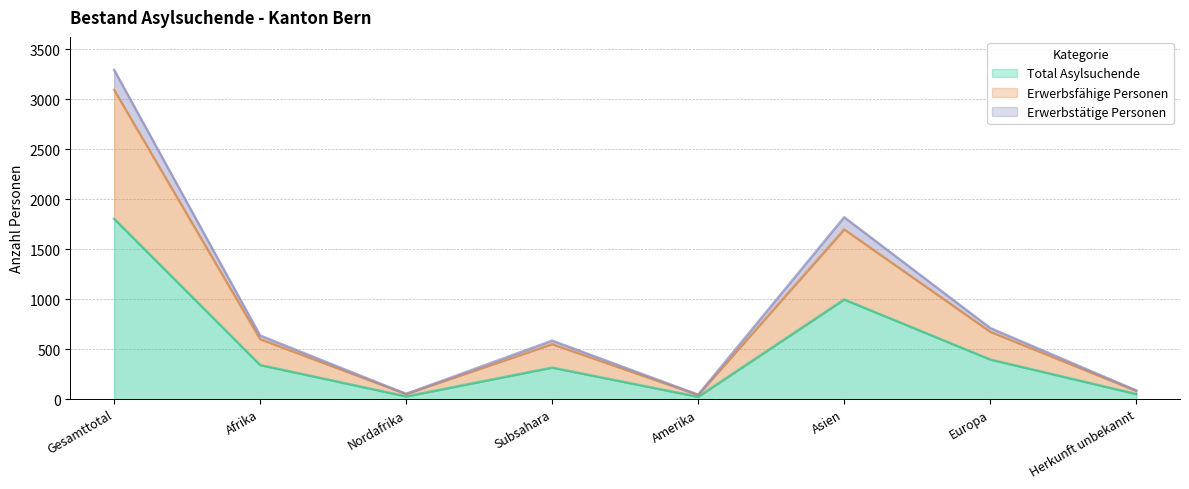

At Amerika, list the series in order from largest to smallest.

Erwerbstätige Personen, Erwerbsfähige Personen, Total Asylsuchende